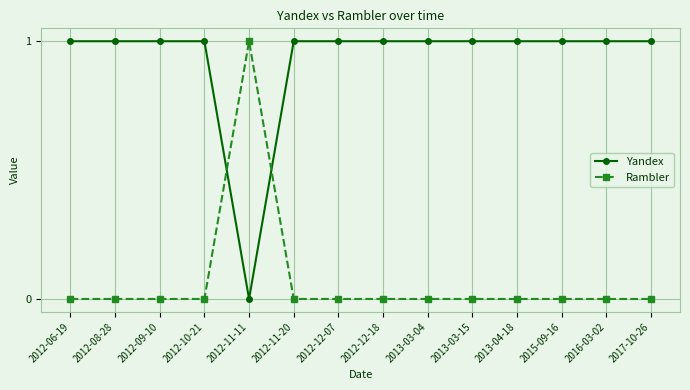

Between which two adjacent categories do Yandex and Rambler first intersect?

2012-10-21 and 2012-11-11